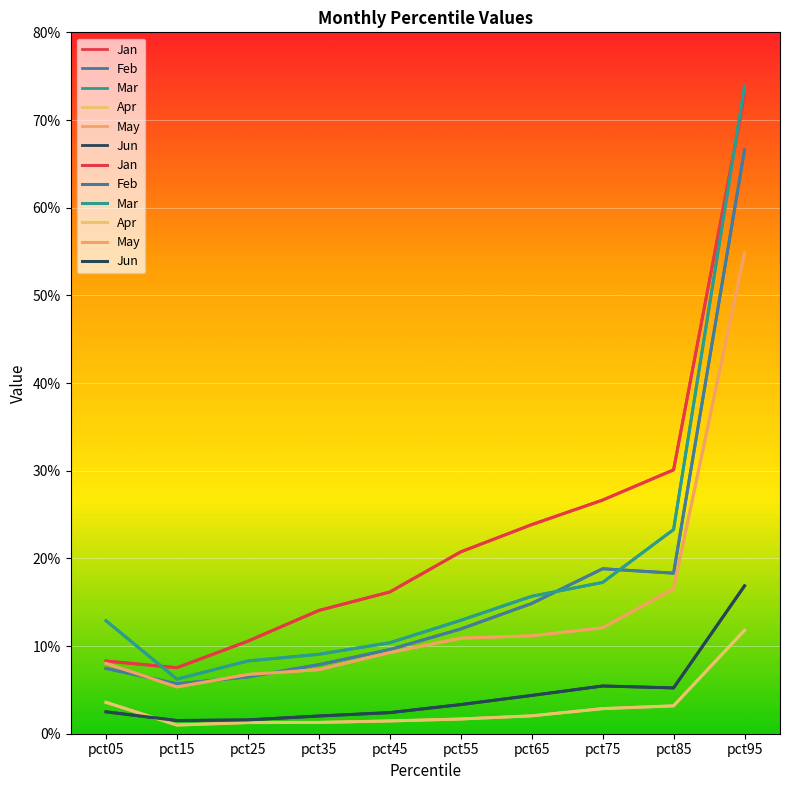

True or false: Jan and May cross at least once.

False